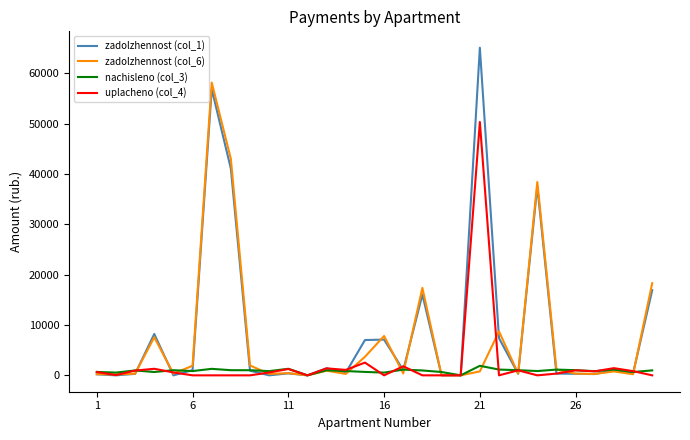

What are all the series names shown in the legend?

zadolzhennost (col_1), zadolzhennost (col_6), nachisleno (col_3), uplacheno (col_4)